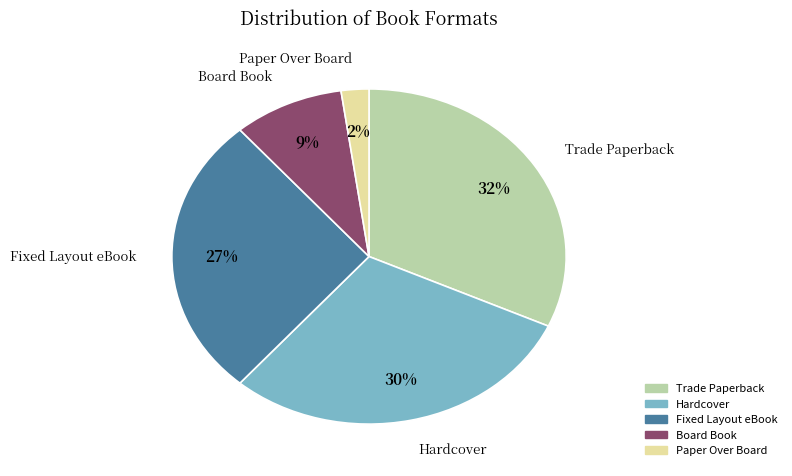

Rank the categories by value from highest to lowest.

Trade Paperback, Hardcover, Fixed Layout eBook, Board Book, Paper Over Board